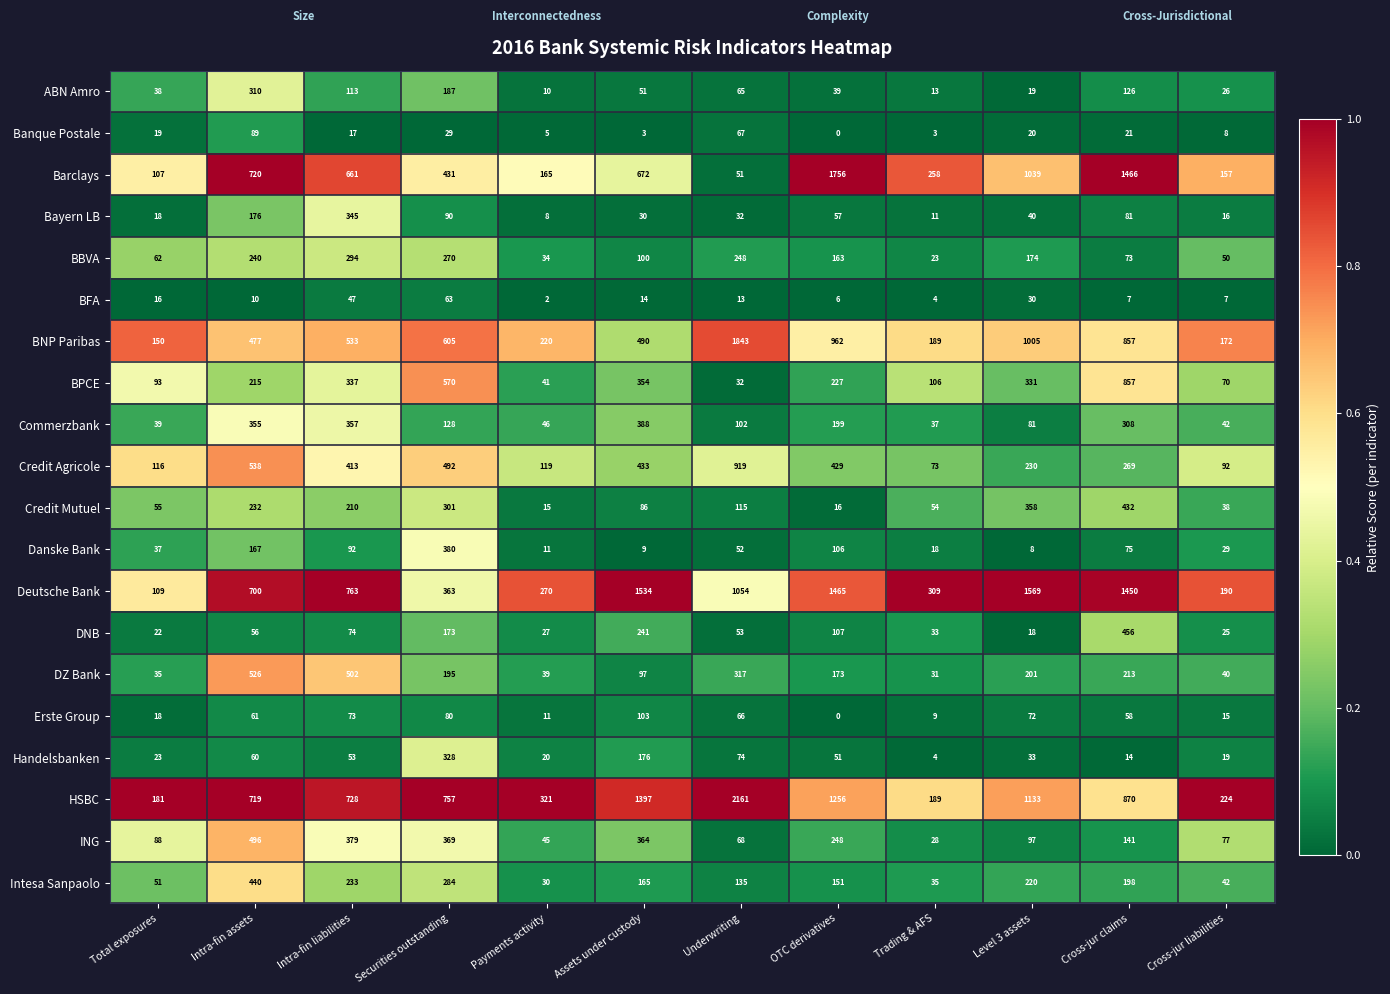

At which label is Credit Agricole closest to 496?

Securities outstanding